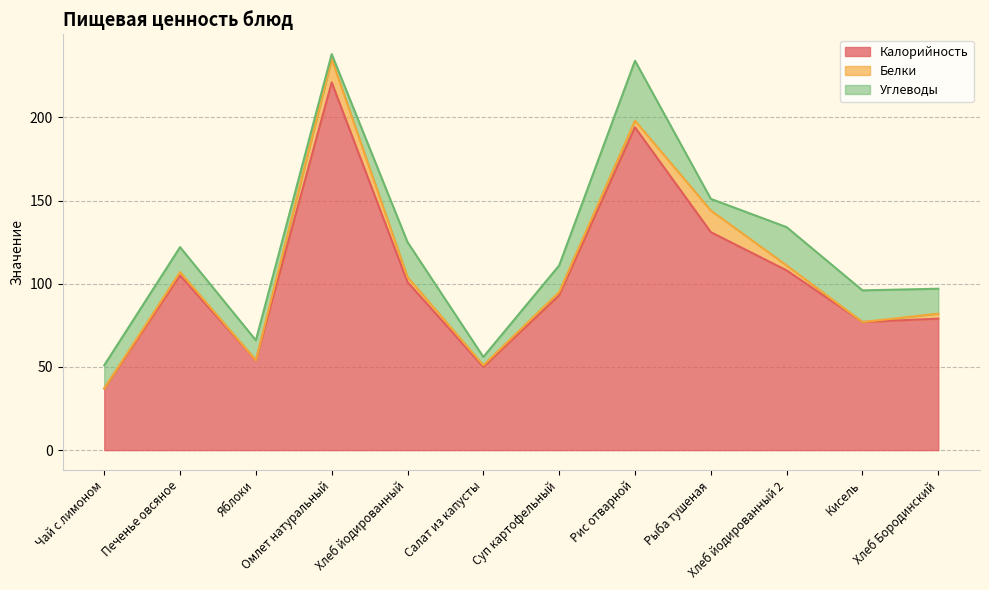

Is the value of Калорийность at Хлеб Бородинский greater than the value of Белки at Рыба тушеная?

Yes